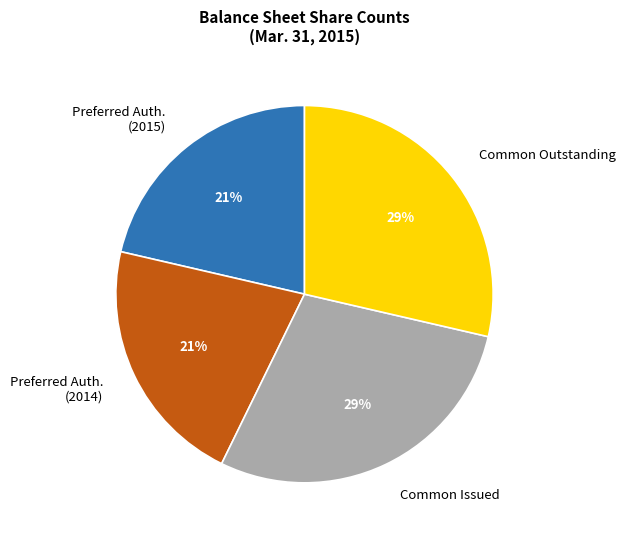

True or false: Common Issued accounts for 29% of the total.

True